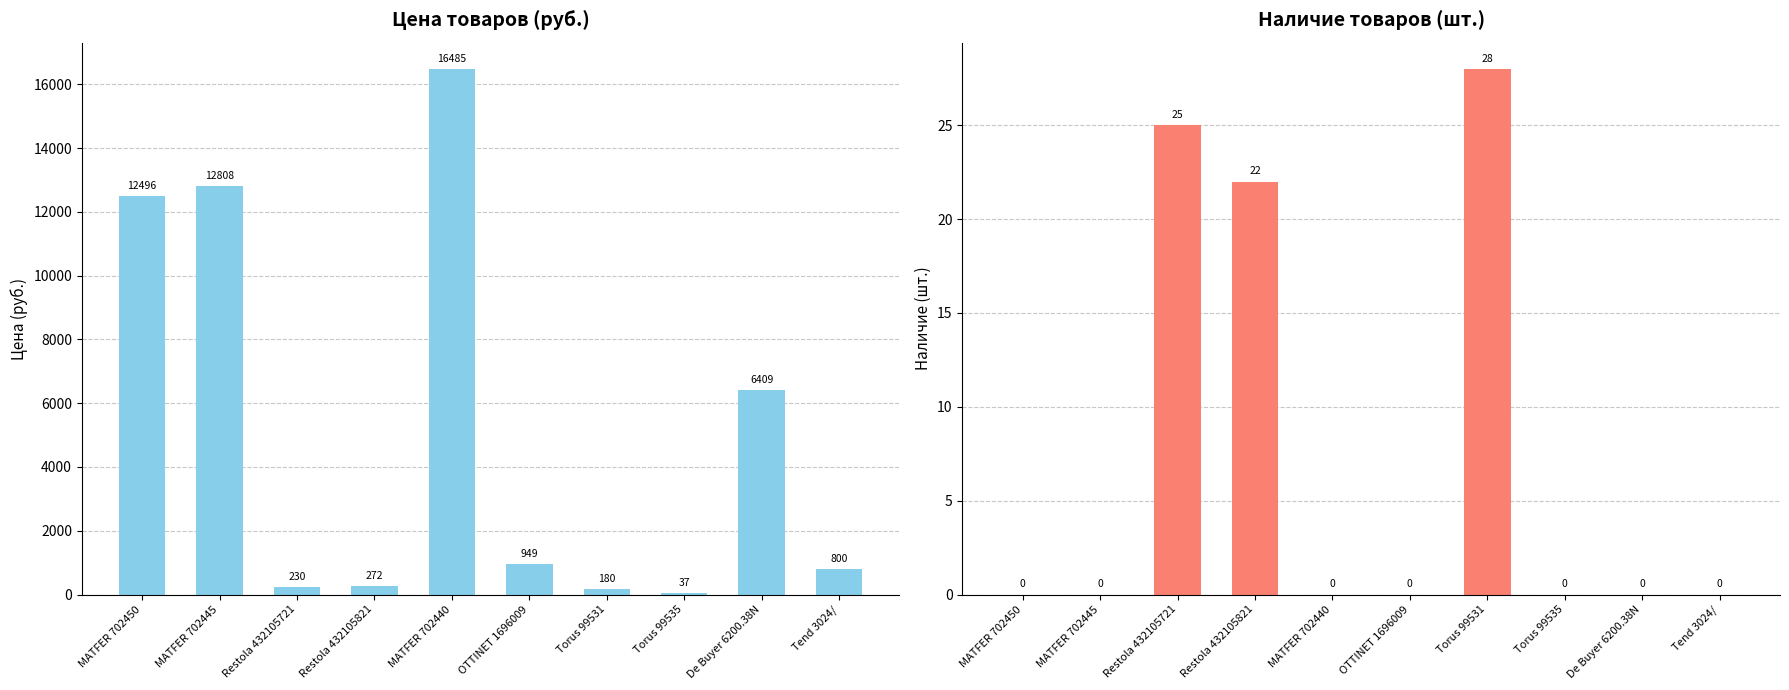

Between Torus 99531 and OTTINET 1696009, which is larger?

OTTINET 1696009